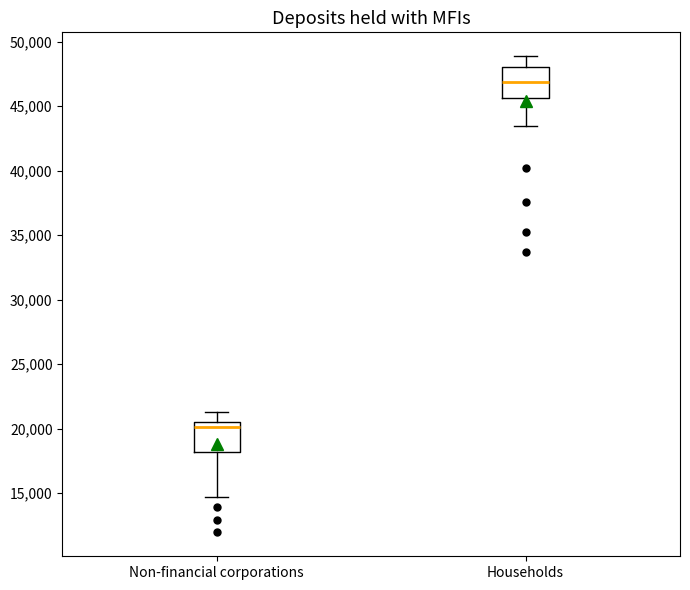

Reading left to right, read every box against the y-axis: the position of its median line, the range the box covers, and the ends of its whiskers. The values are not printed on the chart, so give them approximately, as read against the axis.

Non-financial corporations: median 20000, box 18000 to 20500, whiskers 14500 to 21500
Households: median 47000, box 45500 to 48000, whiskers 43500 to 49000